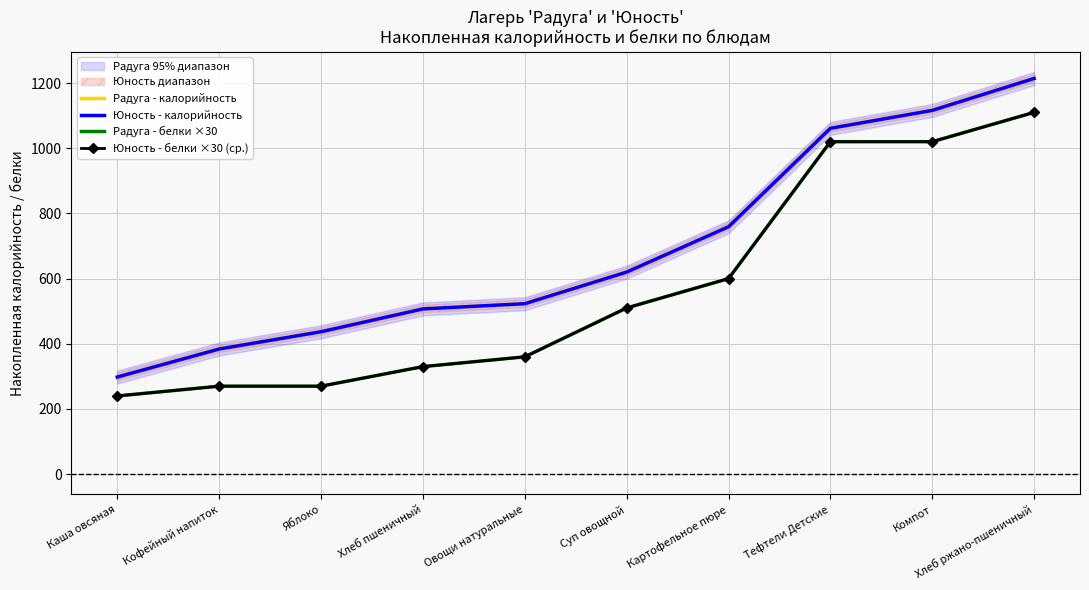

The Радуга - калорийность series shows 390 at Каша овсяная. True or false?

False